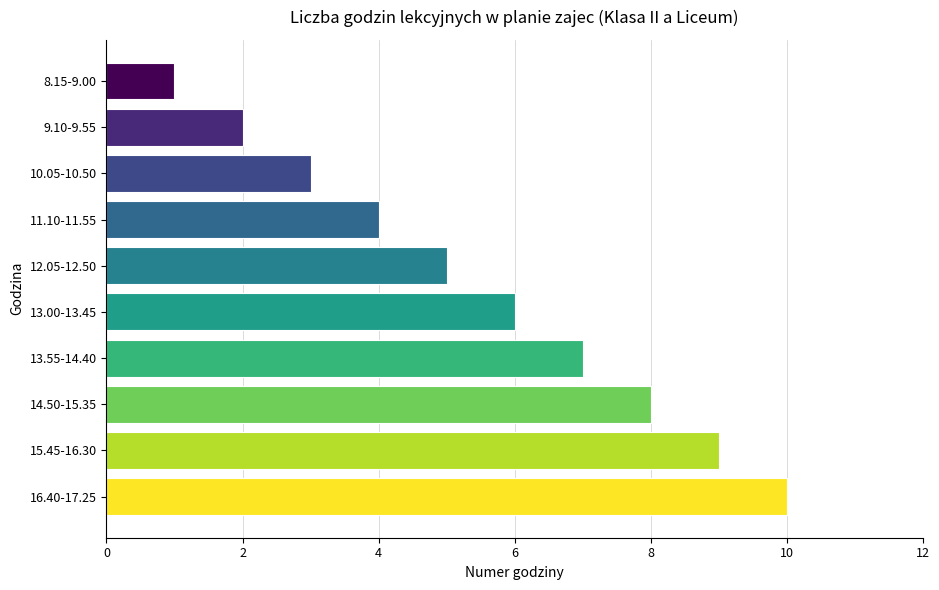

Read the value at 13.55-14.40.

7